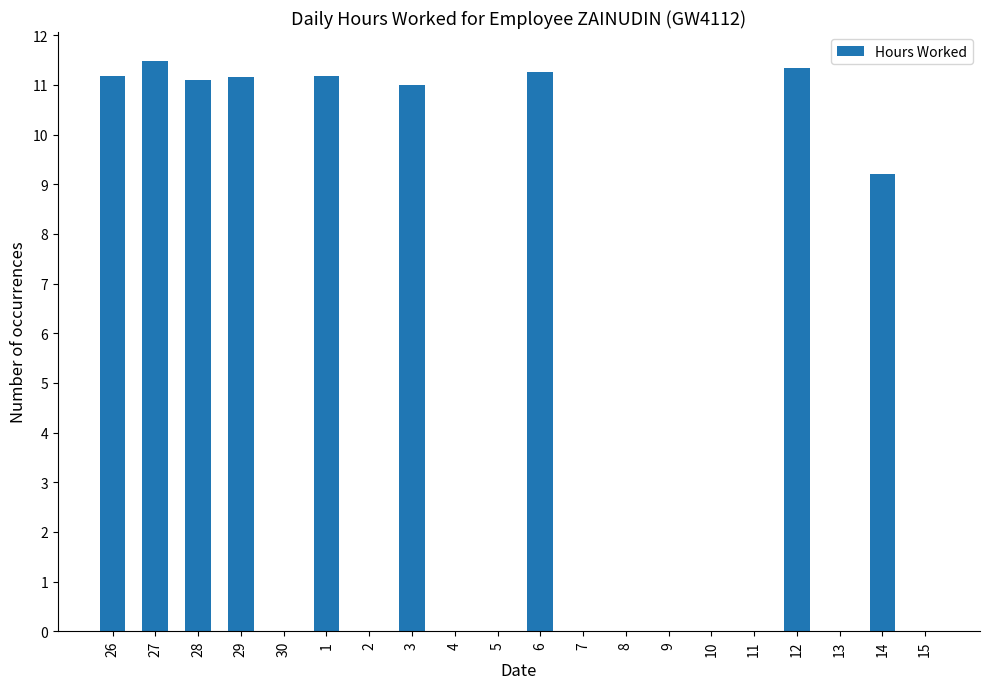

The value at 10 is -6.1. True or false?

False